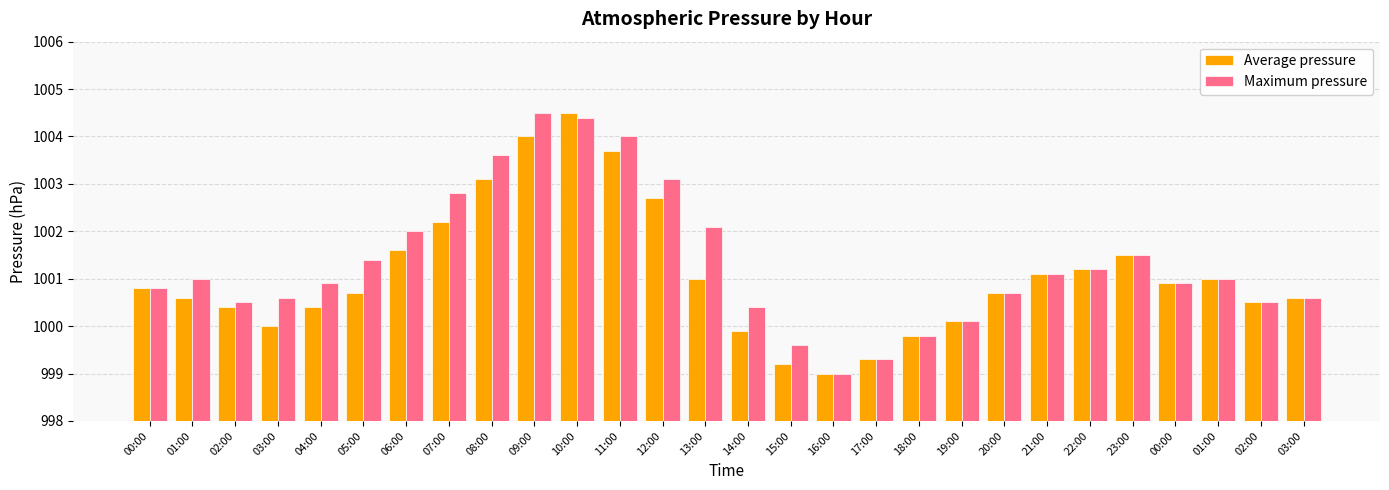

What is the total value across all series at 21:00?

2002.2